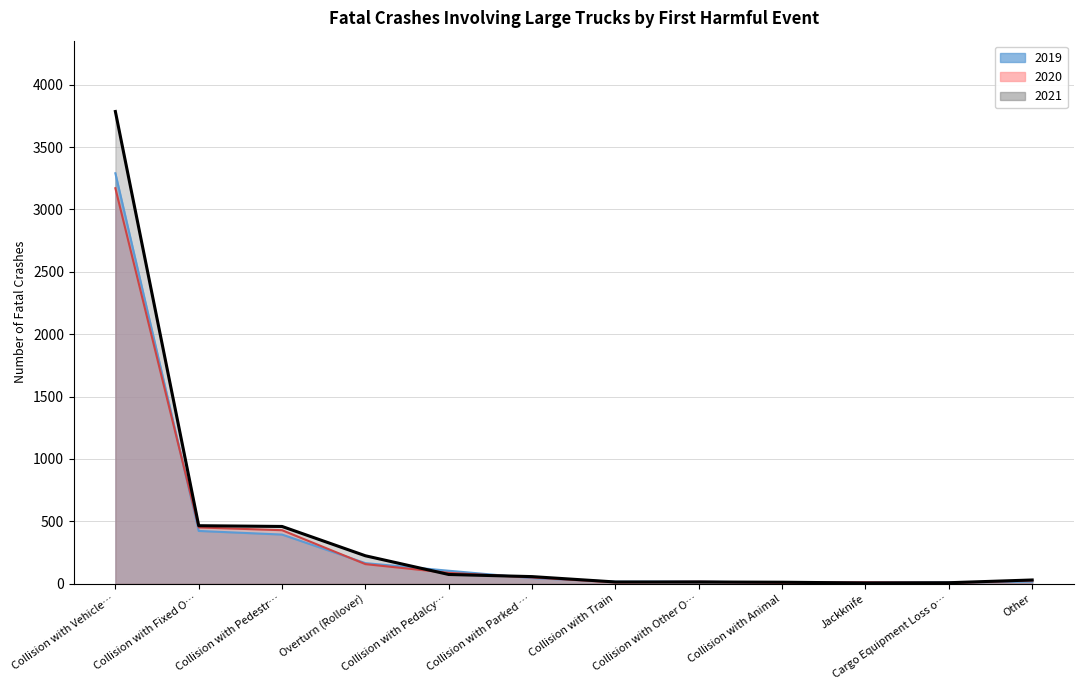

Between Collision with Parked … and Collision with Fixed O…, which is larger?

Collision with Fixed O…